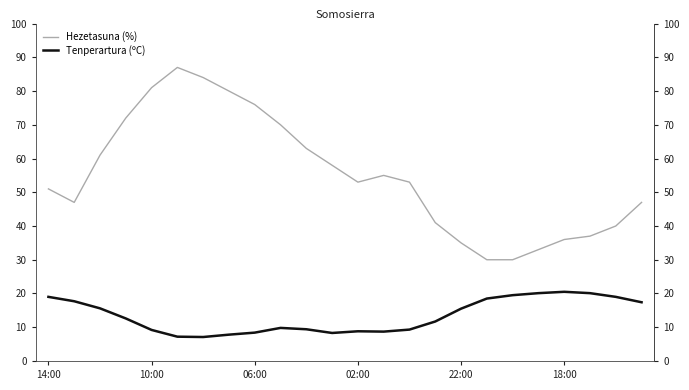

At how many categories does at least one series exceed 13?

24